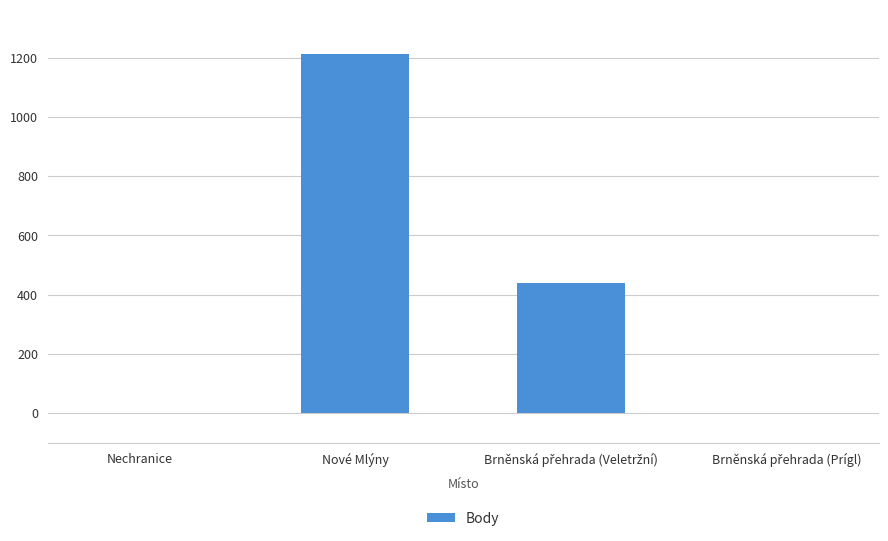

Which category has the highest value across all series?

Nové Mlýny